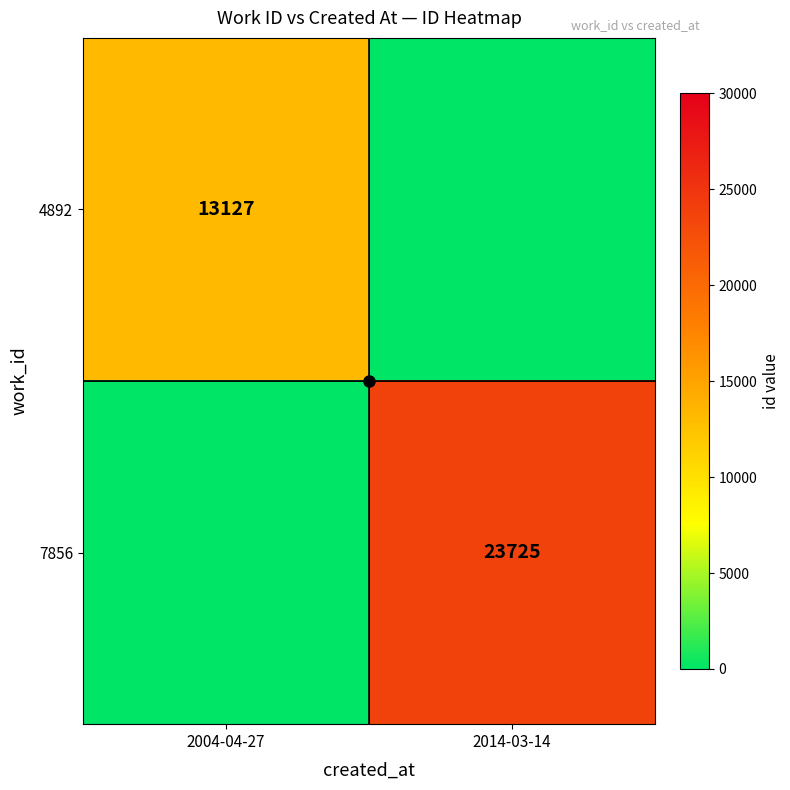

Which series has the largest total across all categories?

7856